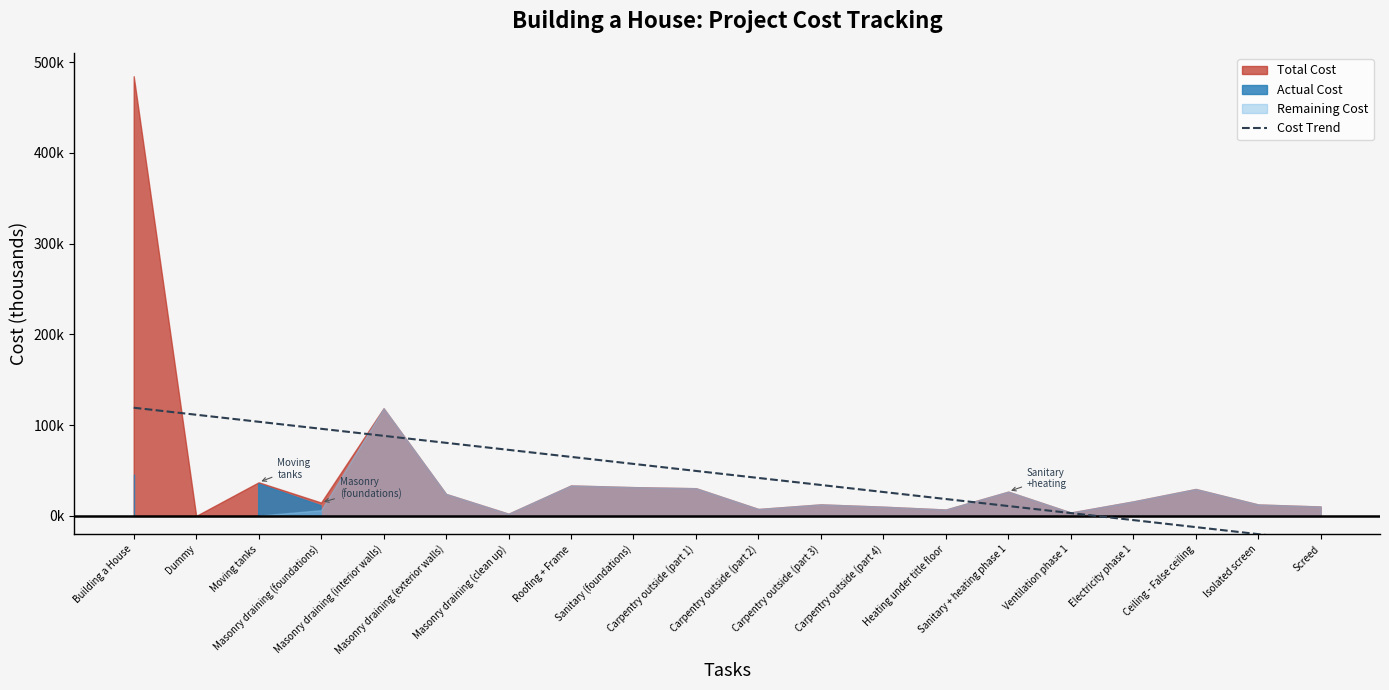

The chart shows a value of -33.9 at Isolated screen. True or false?

False